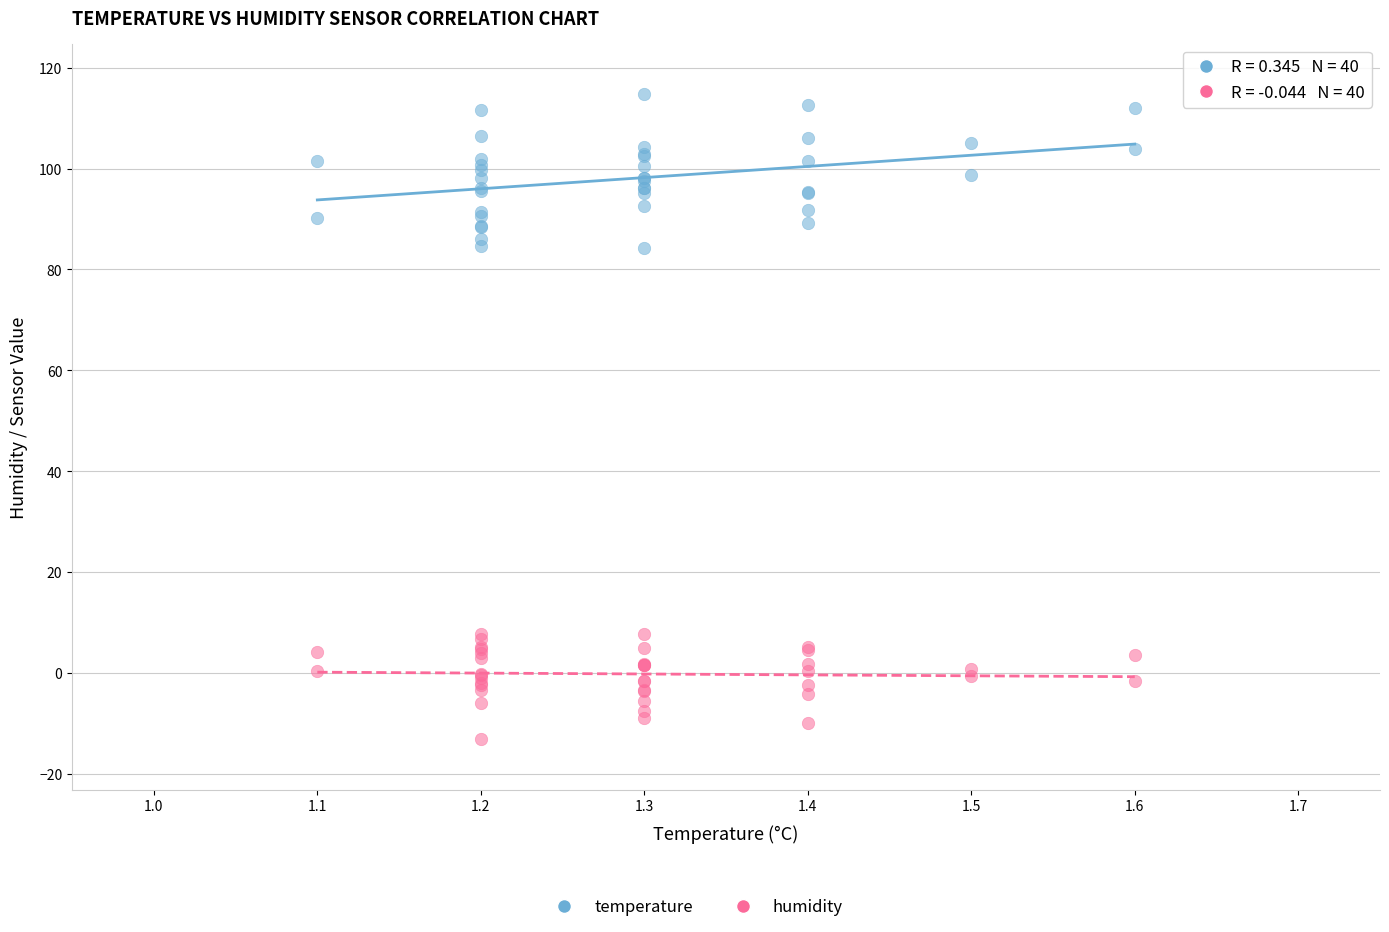

What is the X range (max minus min) for the scatter plot?

0.5